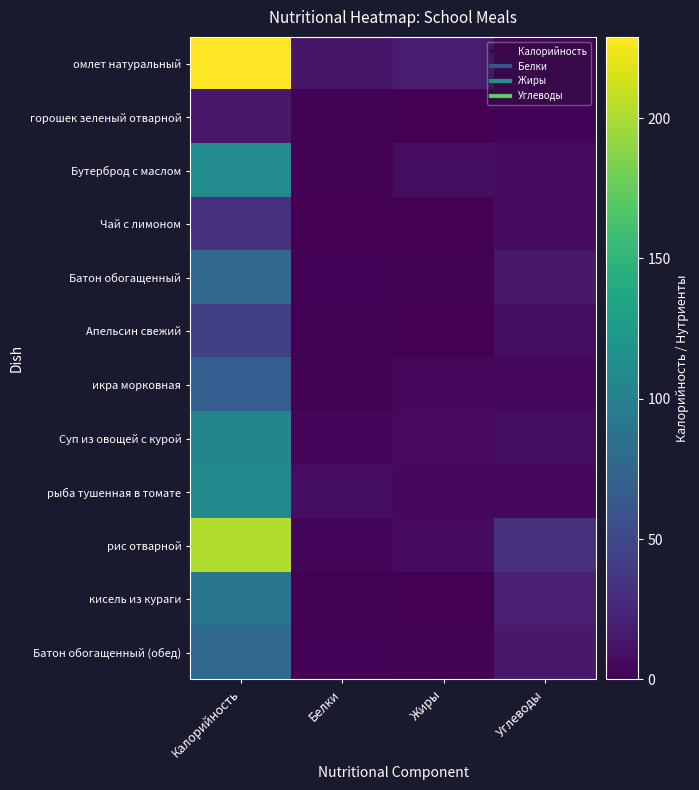

Which label corresponds to the largest value in the chart?

Калорийность